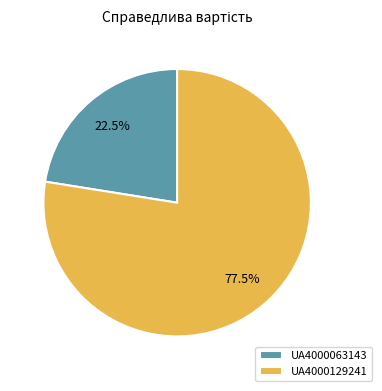

The UA4000063143 slice represents 17% of the pie. True or false?

False